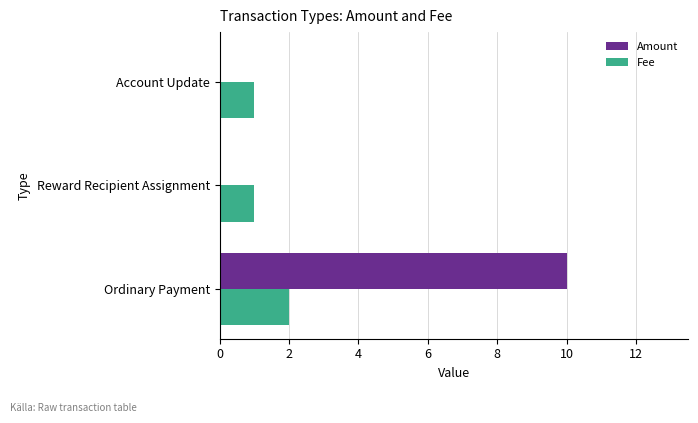

The Fee series shows 1 at Reward Recipient Assignment. True or false?

True